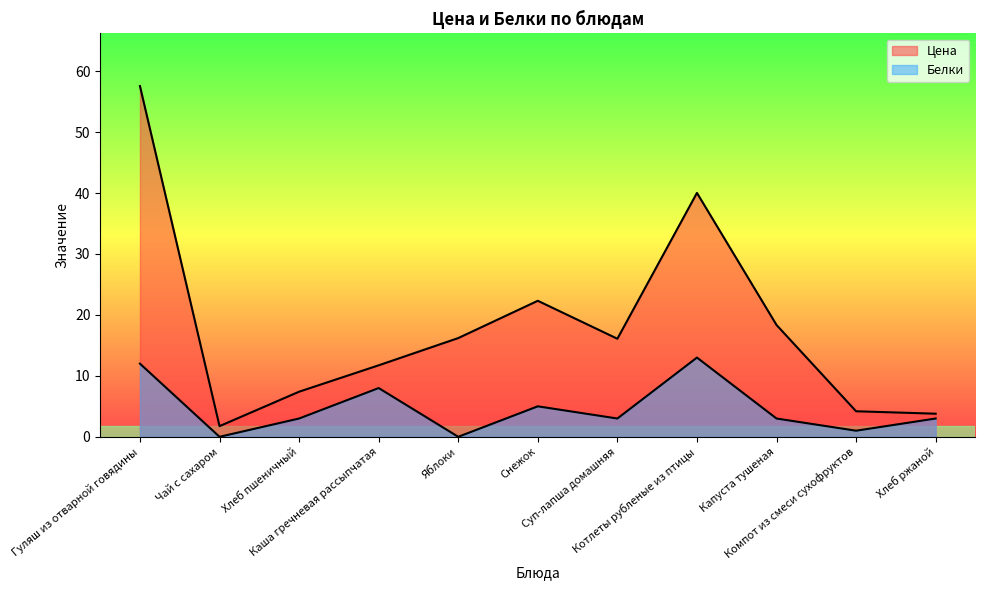

In Белки, how many points are lower than both neighbors (excluding endpoints)?

4